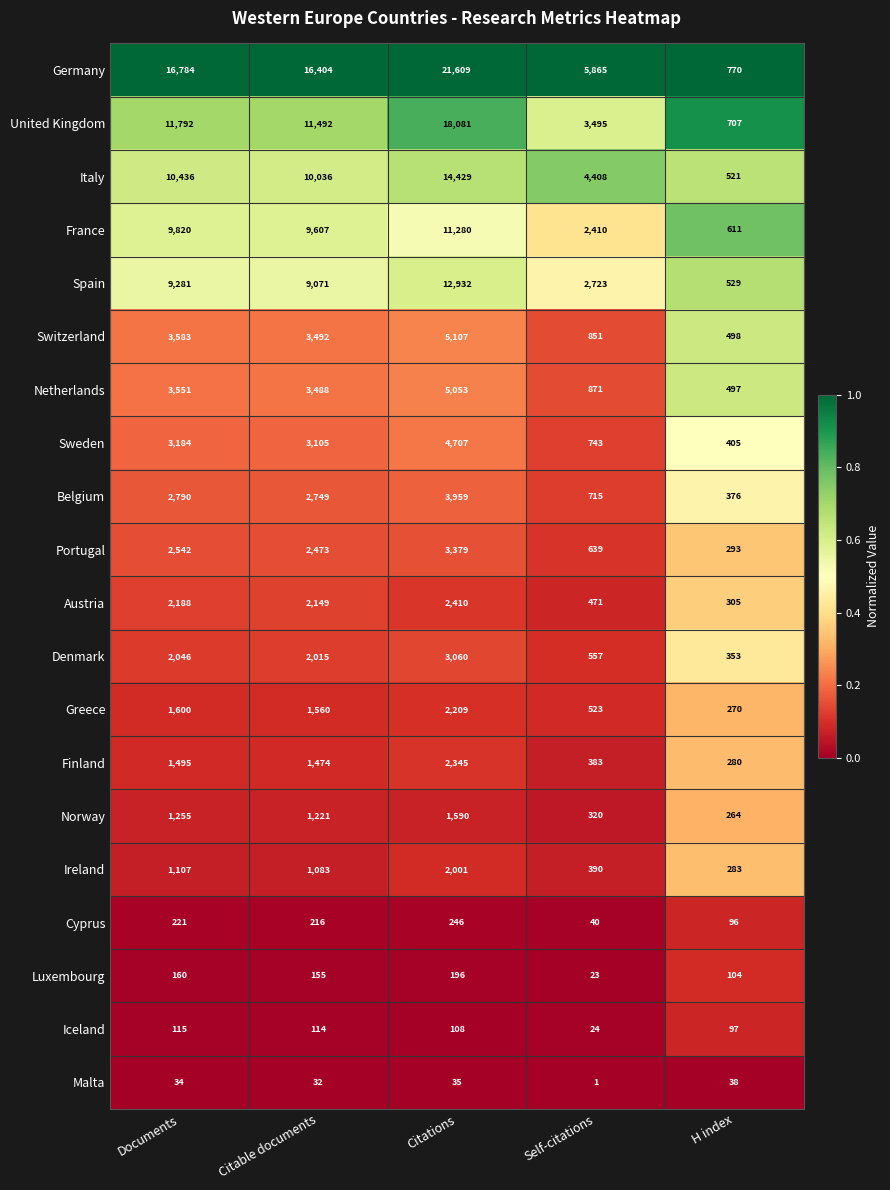

The Cyprus series shows 68 at Citations. True or false?

False